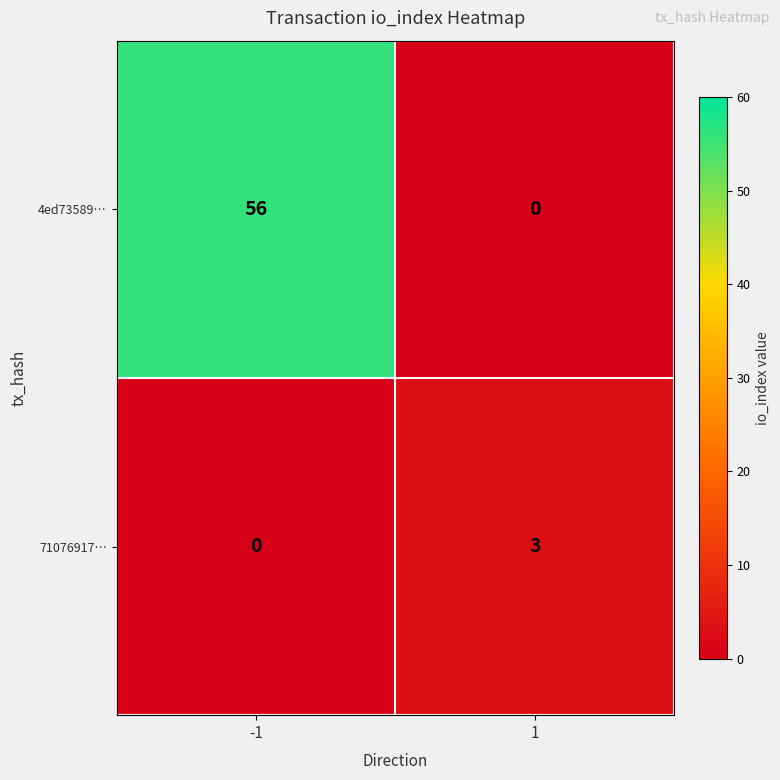

At which category is the sum across all series the highest?

-1